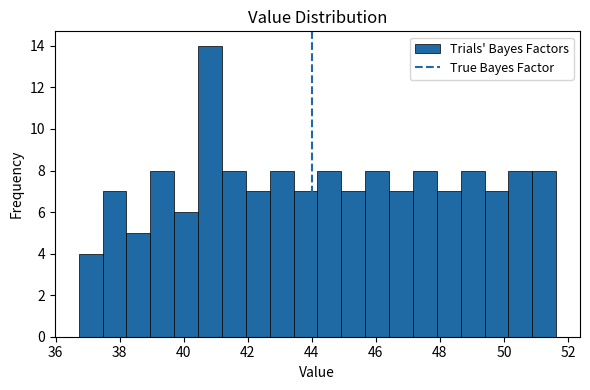

Around what value on the x-axis is the tallest bar? Give the approximate position of its centre, as read against the axis.

40.8